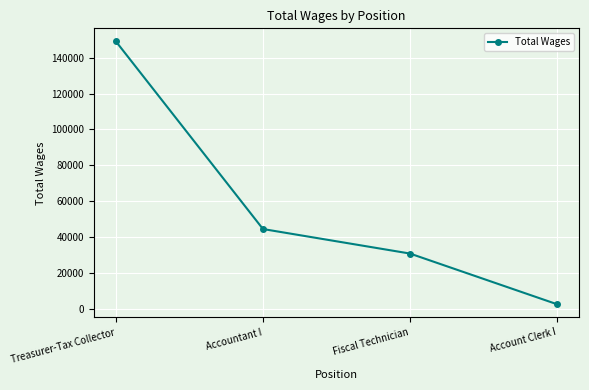

Is it true that the value at Treasurer-Tax Collector is 48942?

False